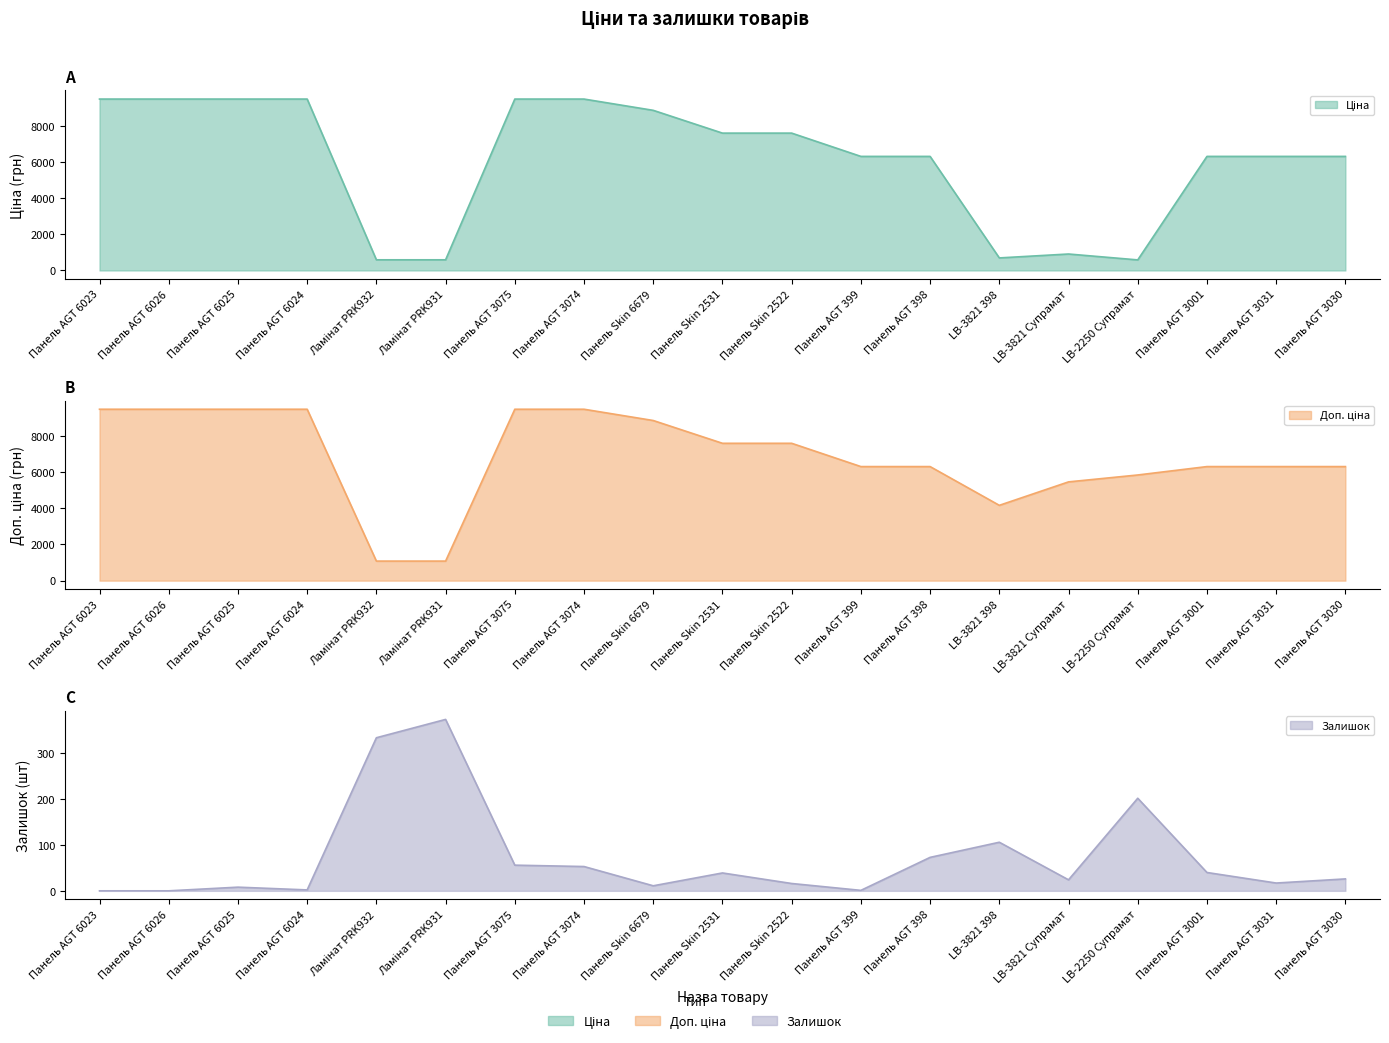

What is the difference between the maximum and minimum values in the Доп. ціна series?

8398.4